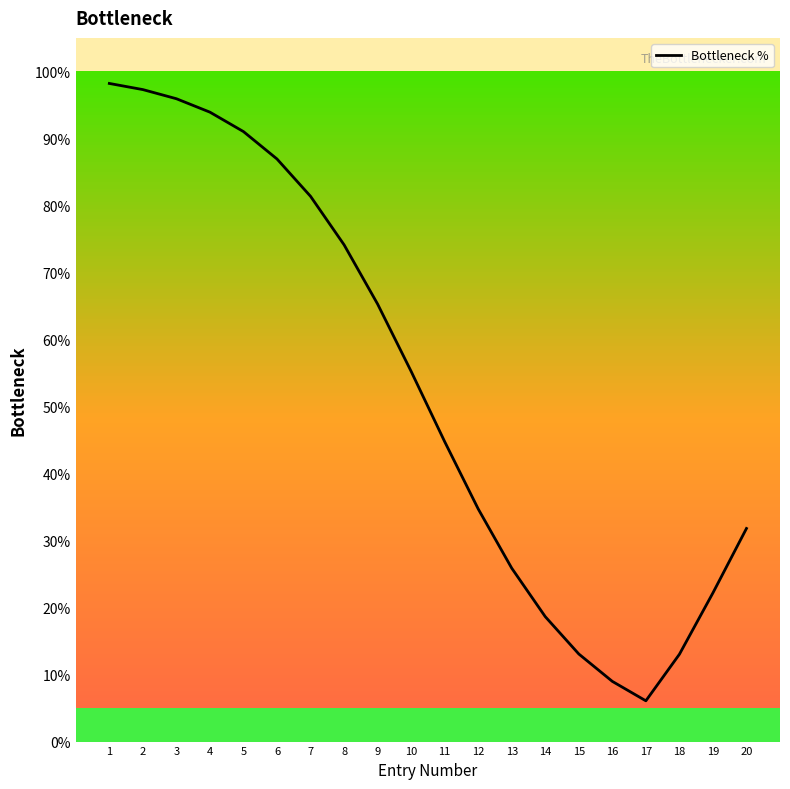

Where is the data nearest to the value 52?

10